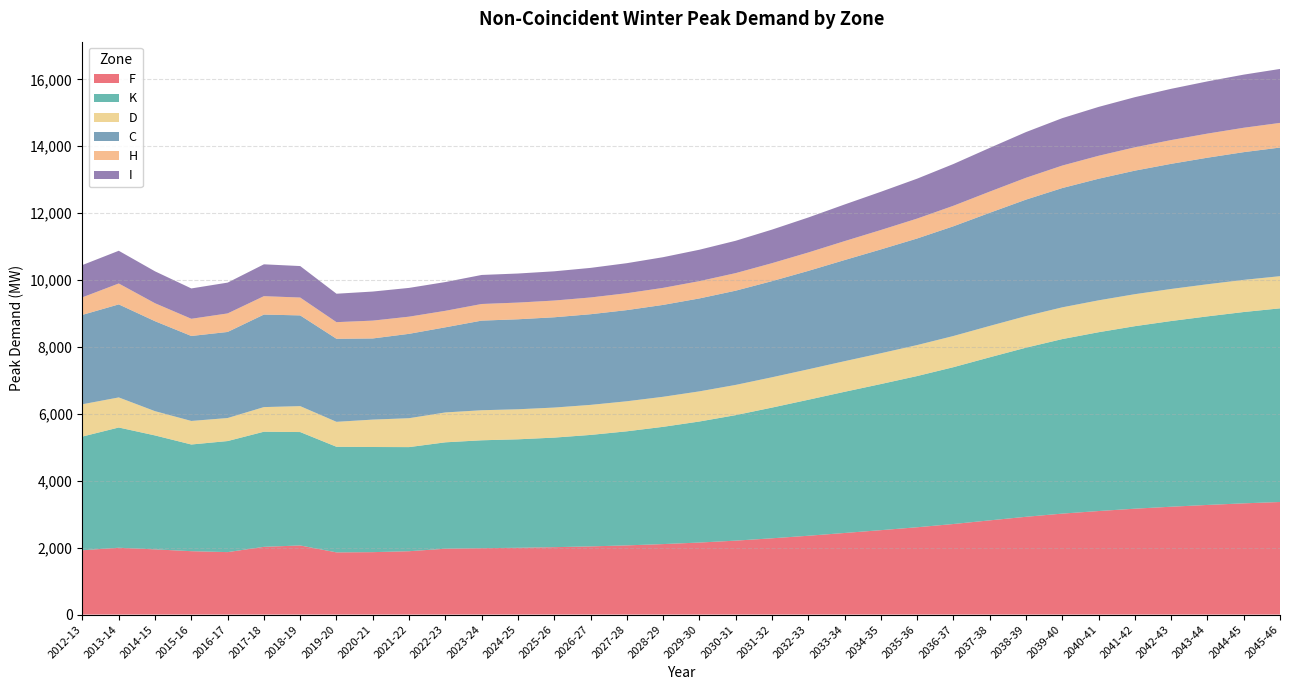

Reading left to right, list all the values displayed in this chart.

F: 2012-13=1923	2013-14=1998	2014-15=1949	2015-16=1895	2016-17=1867	2017-18=2025	2018-19=2066	2019-20=1859	2020-21=1866	2021-22=1894	2022-23=1969	2023-24=1984	2024-25=1997	2025-26=2015	2026-27=2038	2027-28=2068	2028-29=2107	2029-30=2153	2030-31=2210	2031-32=2280	2032-33=2356	2033-34=2439	2034-35=2523	2035-36=2610	2036-37=2707	2037-38=2816	2038-39=2923	2039-40=3018	2040-41=3095	2041-42=3165	2042-43=3224	2043-44=3277	2044-45=3325	2045-46=3365
K: 2012-13=3399	2013-14=3594	2014-15=3406	2015-16=3189	2016-17=3320	2017-18=3441	2018-19=3390	2019-20=3157	2020-21=3143	2021-22=3112	2022-23=3180	2023-24=3226	2024-25=3242	2025-26=3275	2026-27=3332	2027-28=3410	2028-29=3505	2029-30=3618	2030-31=3752	2031-32=3907	2032-33=4065	2033-34=4220	2034-35=4368	2035-36=4520	2036-37=4688	2037-38=4874	2038-39=5055	2039-40=5217	2040-41=5345	2041-42=5456	2042-43=5551	2043-44=5637	2044-45=5719	2045-46=5789
D: 2012-13=965	2013-14=899	2014-15=725	2015-16=704	2016-17=688	2017-18=736	2018-19=775	2019-20=746	2020-21=819	2021-22=864	2022-23=893	2023-24=898	2024-25=898	2025-26=898	2026-27=898	2027-28=898	2028-29=898	2029-30=901	2030-31=903	2031-32=906	2032-33=910	2033-34=915	2034-35=920	2035-36=926	2036-37=932	2037-38=938	2038-39=944	2039-40=949	2040-41=953	2041-42=956	2042-43=958	2043-44=960	2044-45=961	2045-46=961
C: 2012-13=2672	2013-14=2781	2014-15=2689	2015-16=2540	2016-17=2573	2017-18=2766	2018-19=2712	2019-20=2482	2020-21=2426	2021-22=2522	2022-23=2545	2023-24=2679	2024-25=2690	2025-26=2699	2026-27=2710	2027-28=2725	2028-29=2747	2029-30=2778	2030-31=2817	2031-32=2874	2032-33=2942	2033-34=3023	2034-35=3104	2035-36=3186	2036-37=3280	2037-38=3382	2038-39=3482	2039-40=3566	2040-41=3635	2041-42=3693	2042-43=3741	2043-44=3783	2044-45=3818	2045-46=3845
H: 2012-13=525	2013-14=625	2014-15=537	2015-16=514	2016-17=554	2017-18=550	2018-19=534	2019-20=497	2020-21=533	2021-22=513	2022-23=493	2023-24=497	2024-25=499	2025-26=500	2026-27=501	2027-28=505	2028-29=509	2029-30=517	2030-31=525	2031-32=537	2032-33=550	2033-34=566	2034-35=580	2035-36=595	2036-37=613	2037-38=633	2038-39=653	2039-40=672	2040-41=686	2041-42=698	2042-43=710	2043-44=720	2044-45=729	2045-46=737
I: 2012-13=965	2013-14=978	2014-15=954	2015-16=907	2016-17=921	2017-18=952	2018-19=941	2019-20=850	2020-21=869	2021-22=860	2022-23=860	2023-24=868	2024-25=869	2025-26=874	2026-27=884	2027-28=898	2028-29=917	2029-30=939	2030-31=967	2031-32=1003	2032-33=1046	2033-34=1095	2034-35=1143	2035-36=1193	2036-37=1248	2037-38=1307	2038-39=1366	2039-40=1417	2040-41=1461	2041-42=1498	2042-43=1532	2043-44=1561	2044-45=1588	2045-46=1613